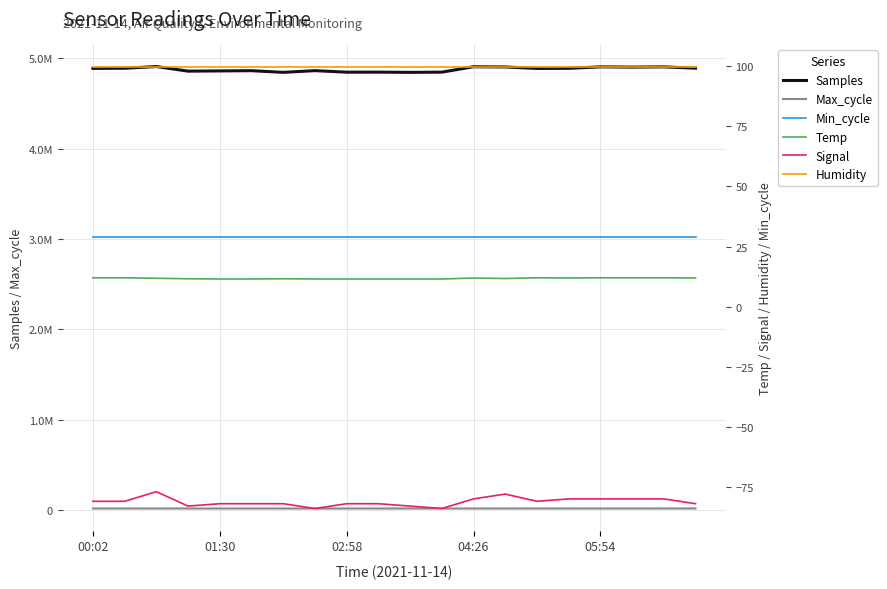

What is the minimum value shown in the chart?

-84.0